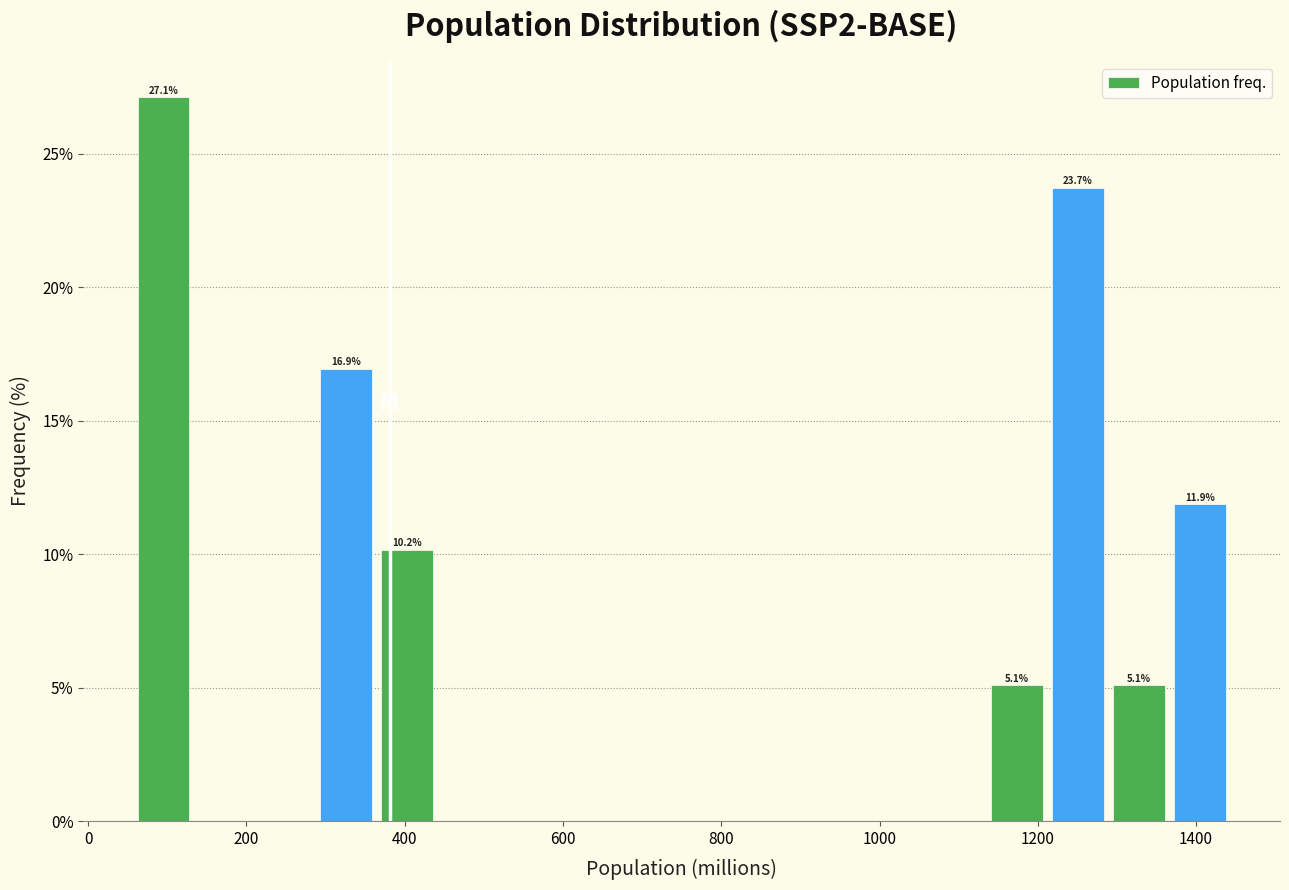

Read against the x-axis, roughly where is the centre of the tallest bar?

100